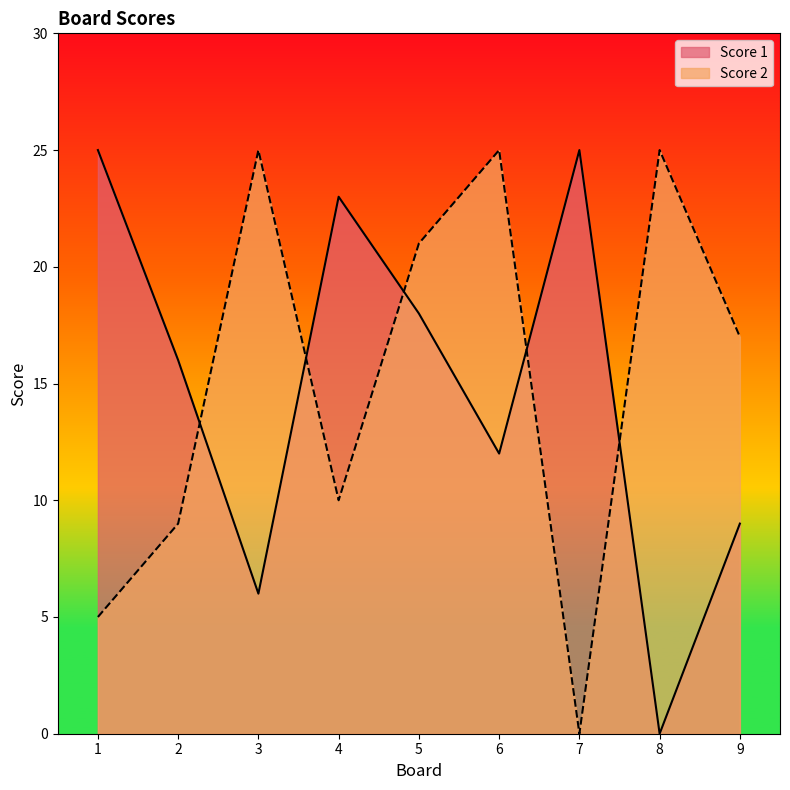

Which label corresponds to the smallest value in the chart?

8